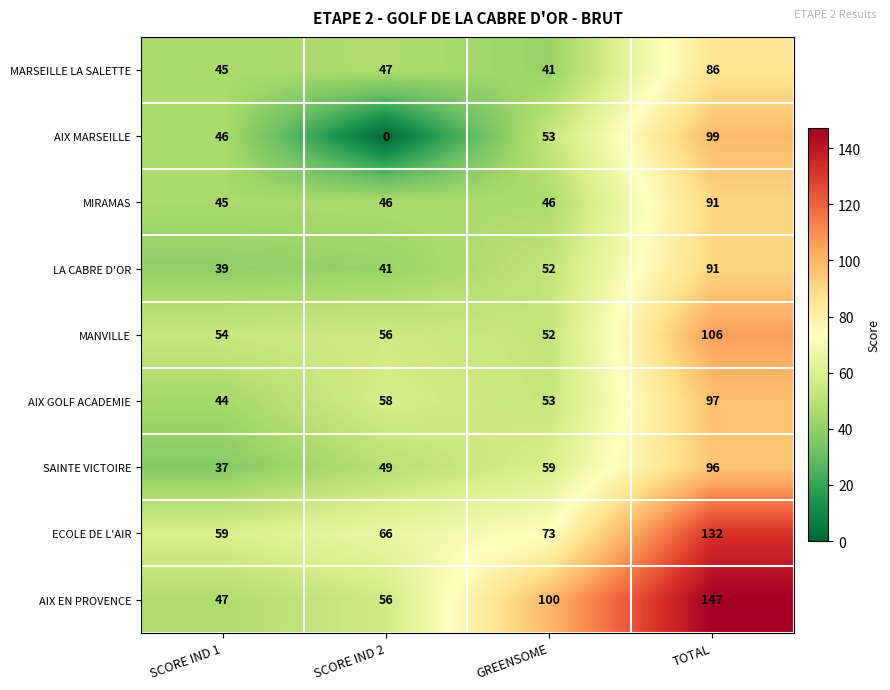

What is the approximate value of MIRAMAS at TOTAL, to the nearest 5?

90